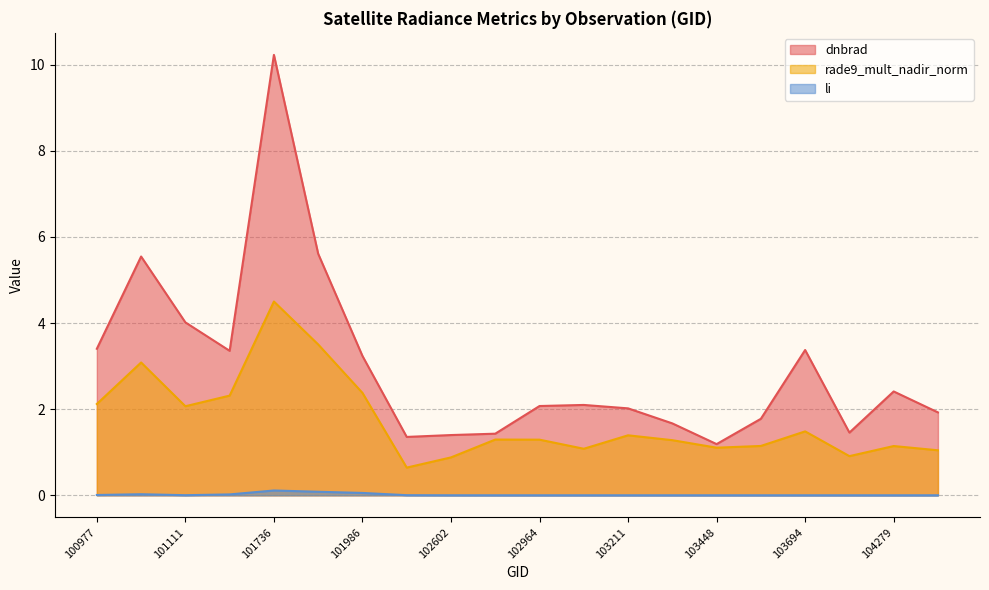

Which category has the highest value in the rade9_mult_nadir_norm series?

101736